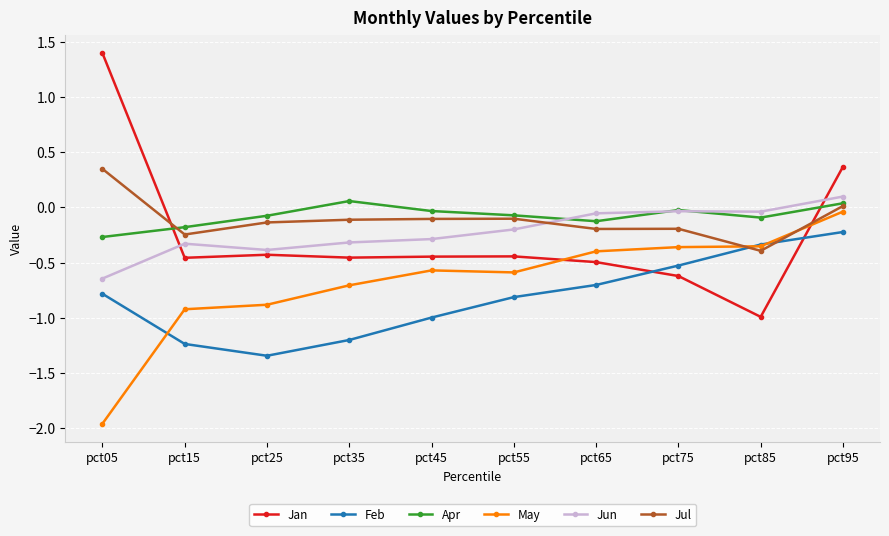

Where does the Jul series first go above 0?

pct05